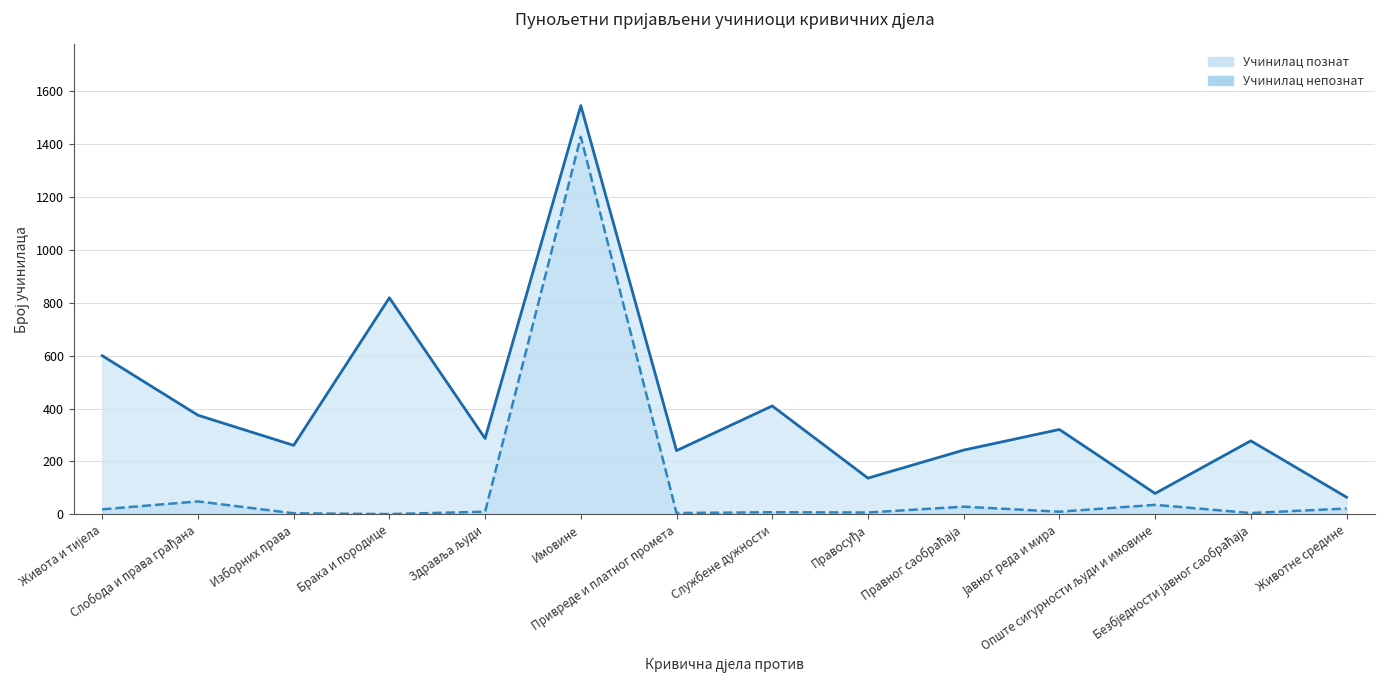

In Учинилац познат, how many points are lower than both neighbors (excluding endpoints)?

5